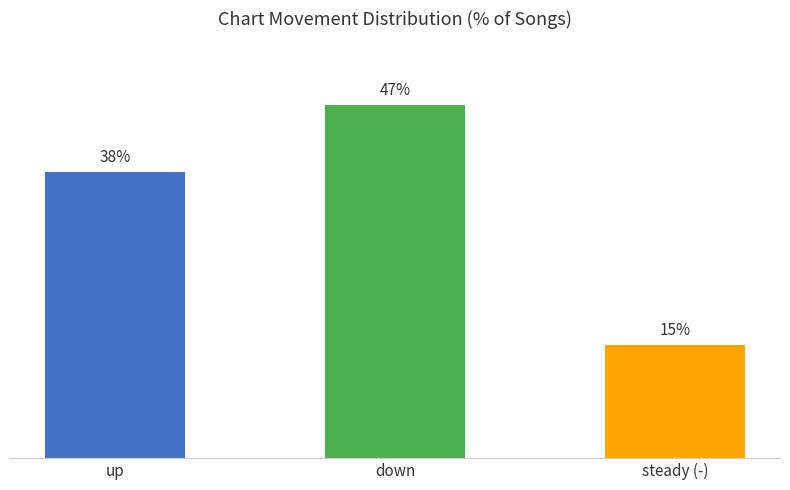

Where is the data nearest to the value 31?

up